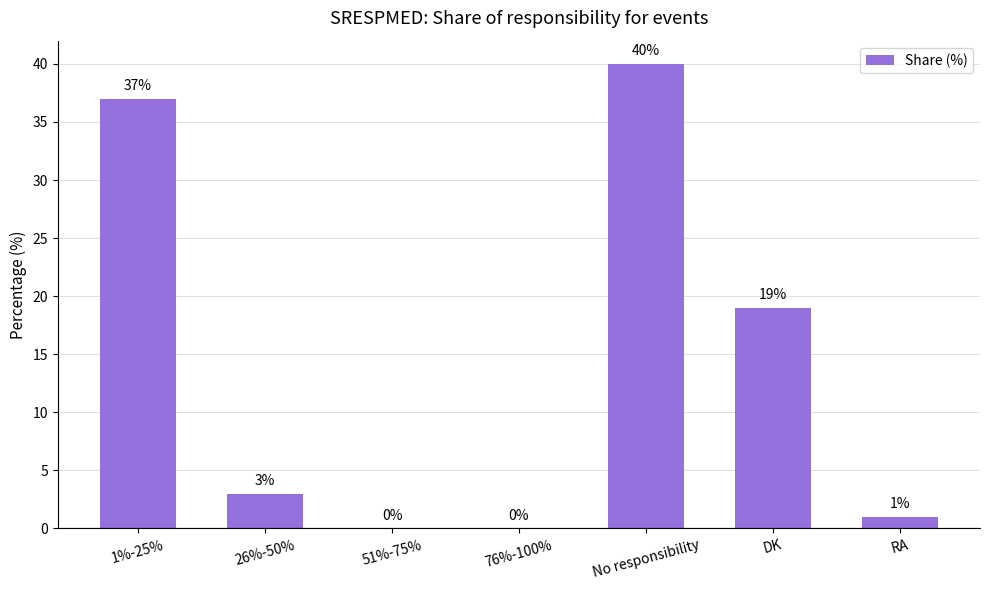

True or false: the data shows 0 at 51%-75%.

True